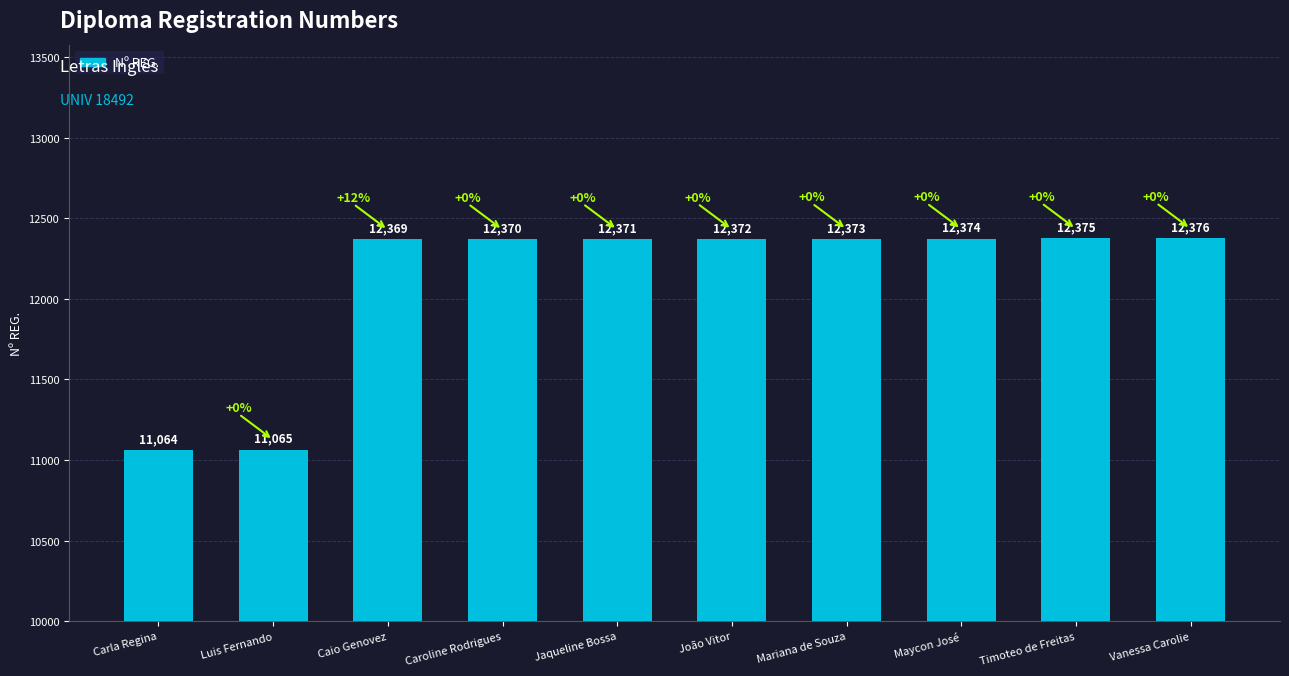

How many data points does each series have?

10